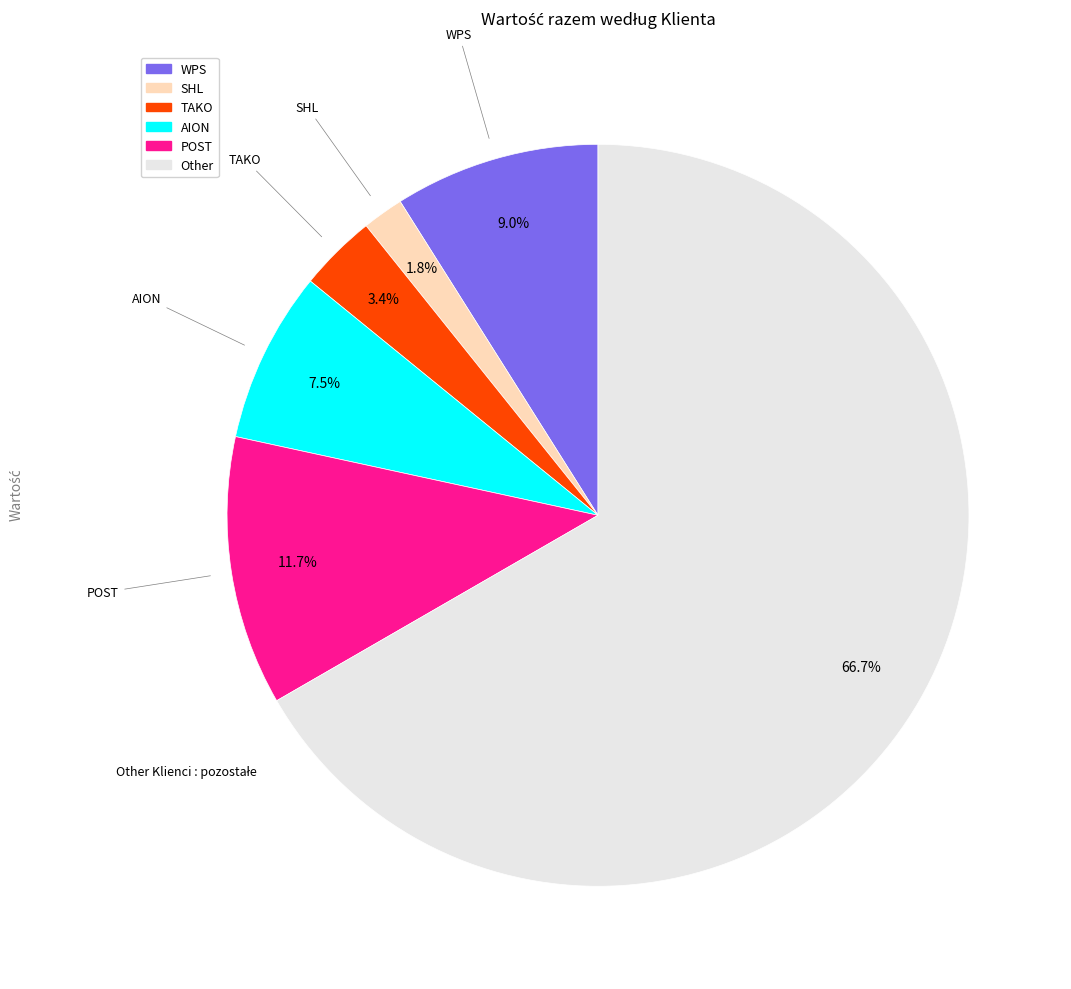

Is WPS the majority of the pie?

No